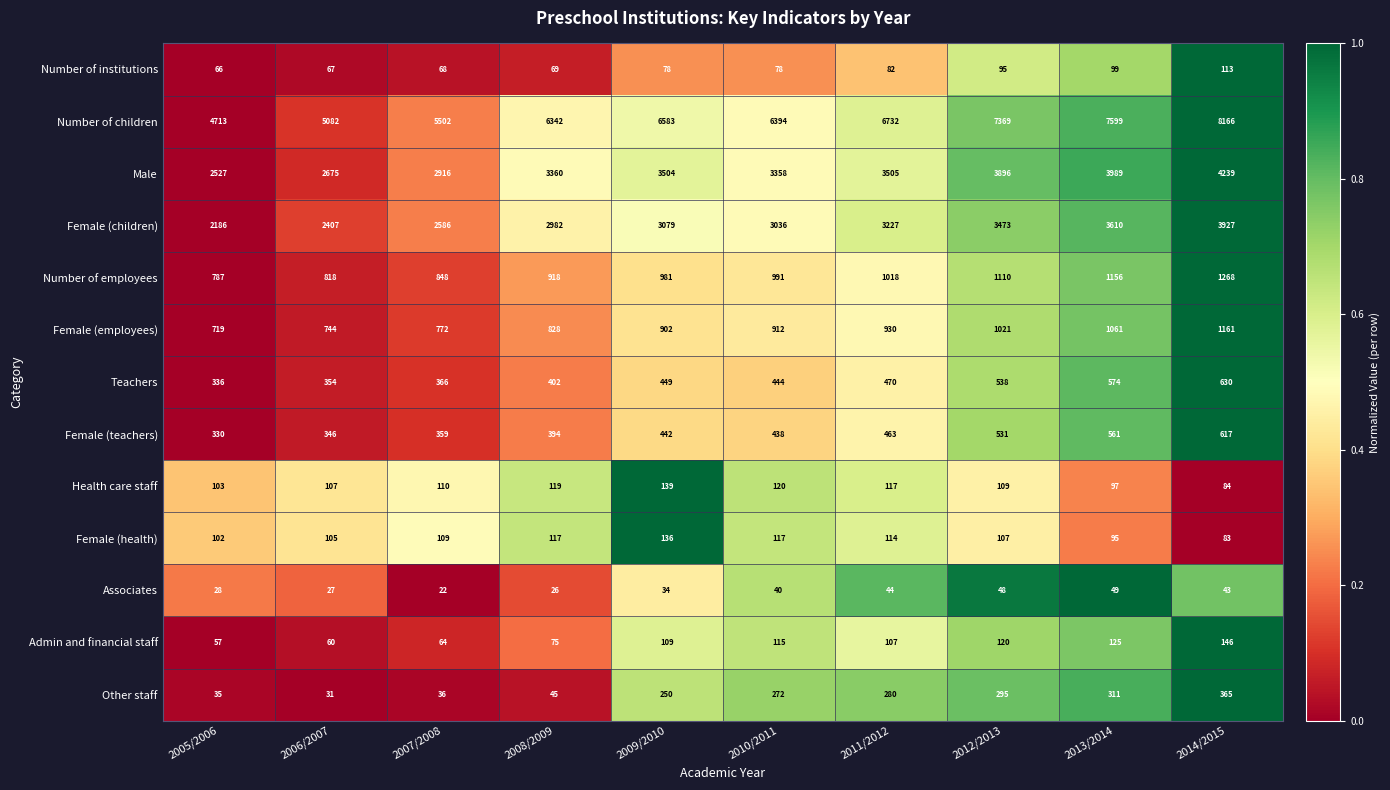

At which category does the chart reach its minimum across all series?

2007/2008